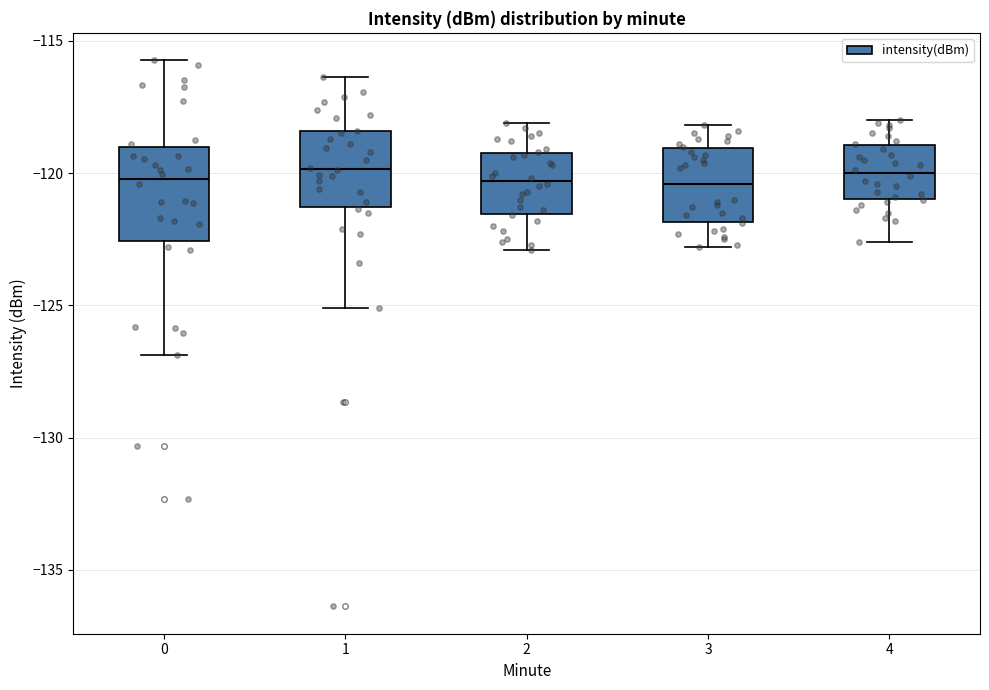

Where does the upper whisker of the box at x = 1 end on the y-axis? The values are not printed on the chart, so give them approximately, as read against the axis.

-116.5